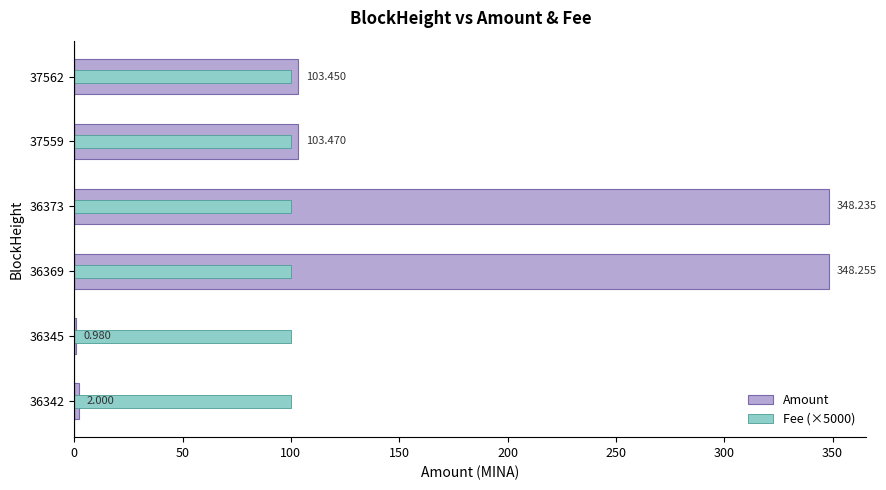

How many groups of bars are there?

6